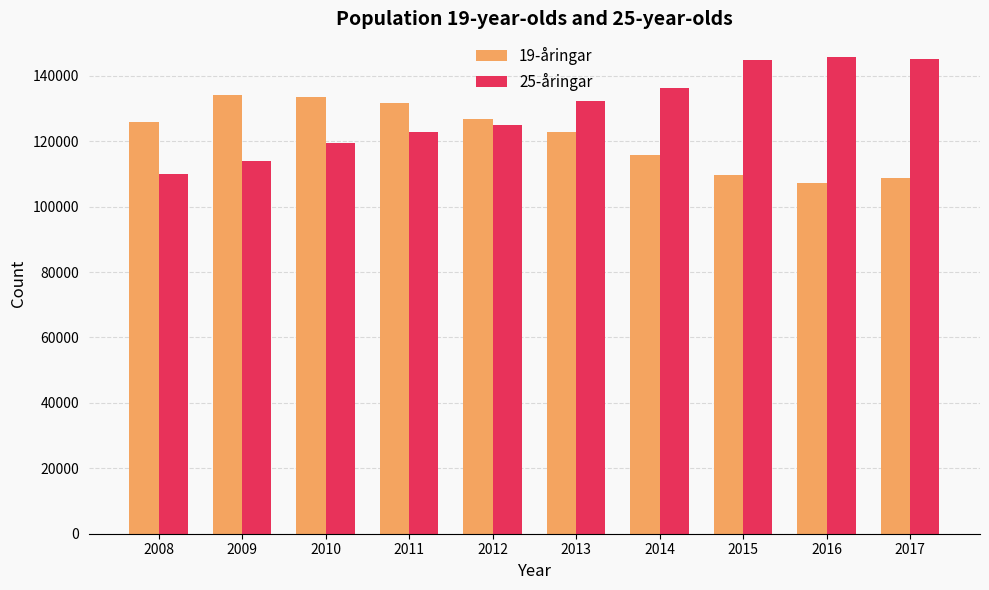

Which series has the largest total across all categories?

25-åringar